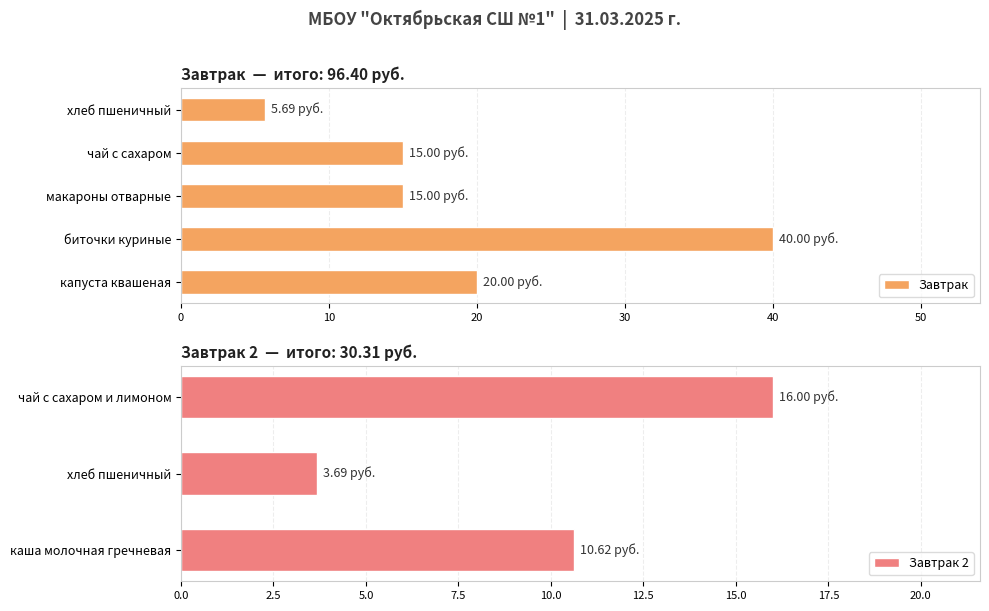

Where is Завтрак nearest to the value 22?

капуста квашеная